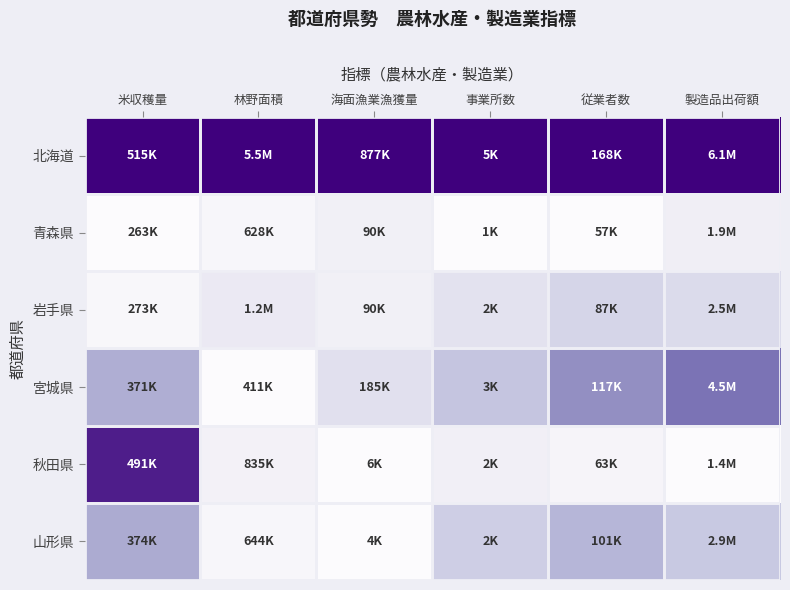

How many series are shown in this chart?

6